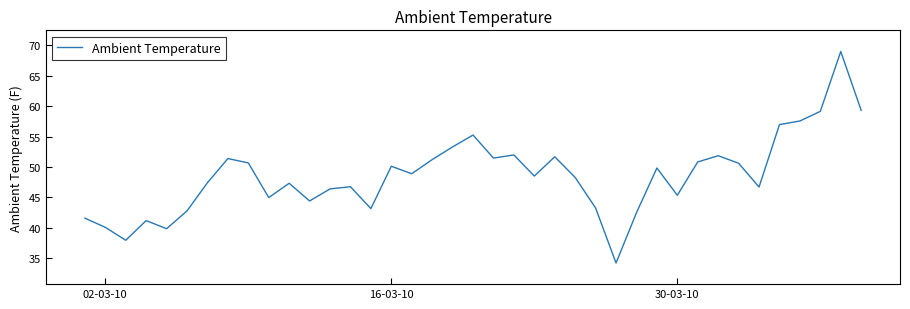

What is the difference between the maximum and minimum values?

34.7